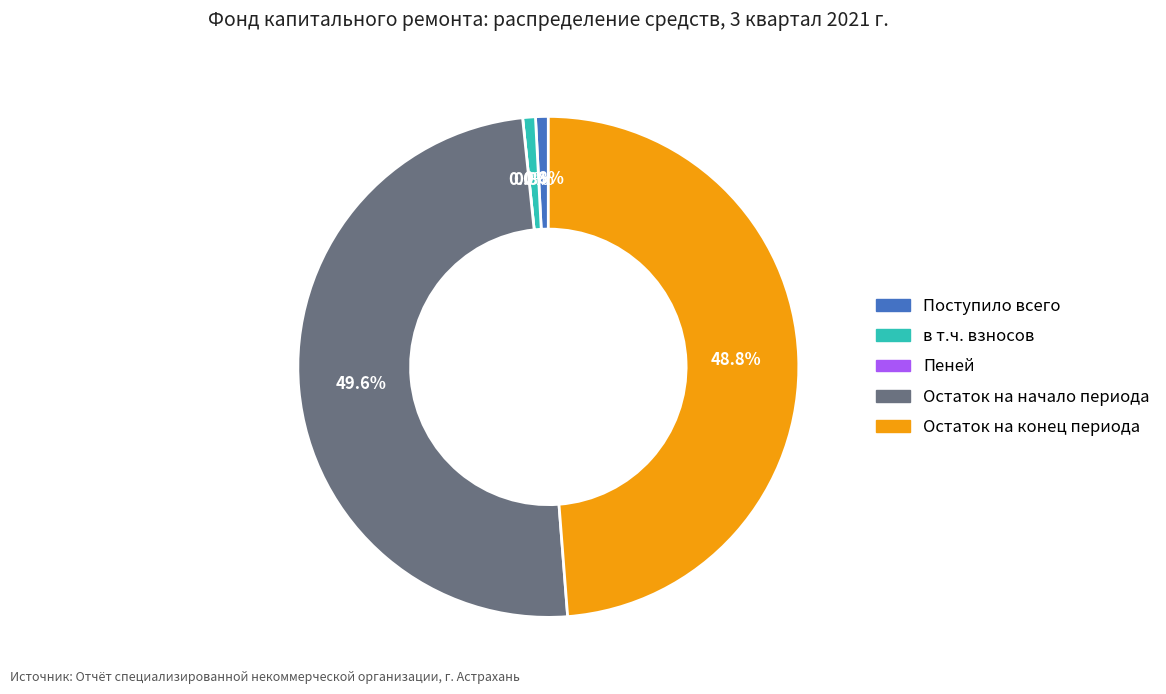

Is there any slice that represents more than half of the pie?

No